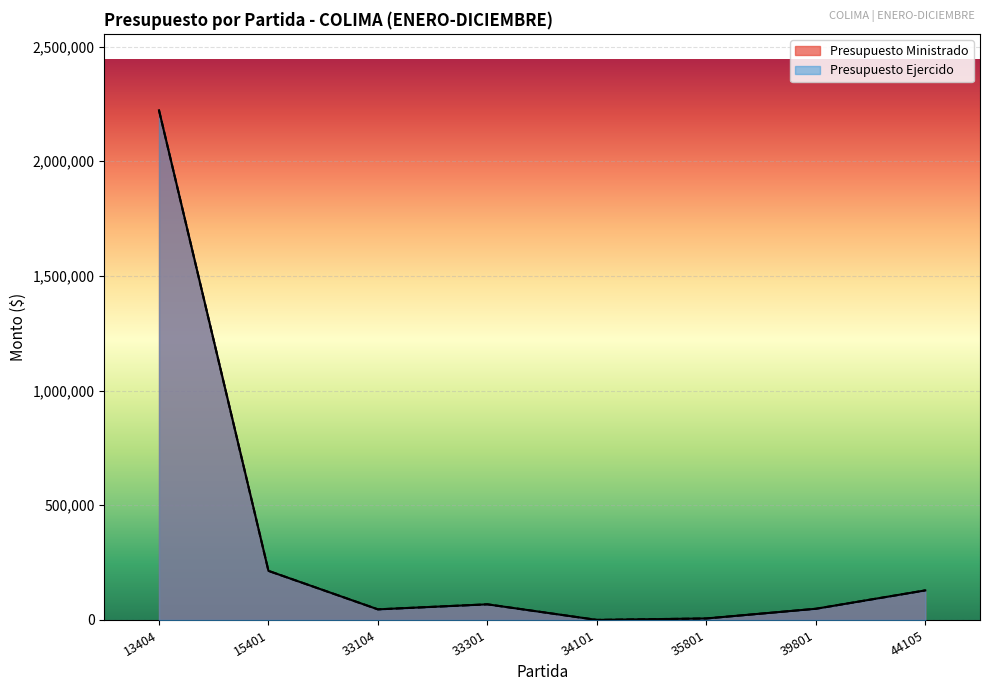

The Presupuesto Ejercido series shows 214000.0 at 15401. True or false?

True